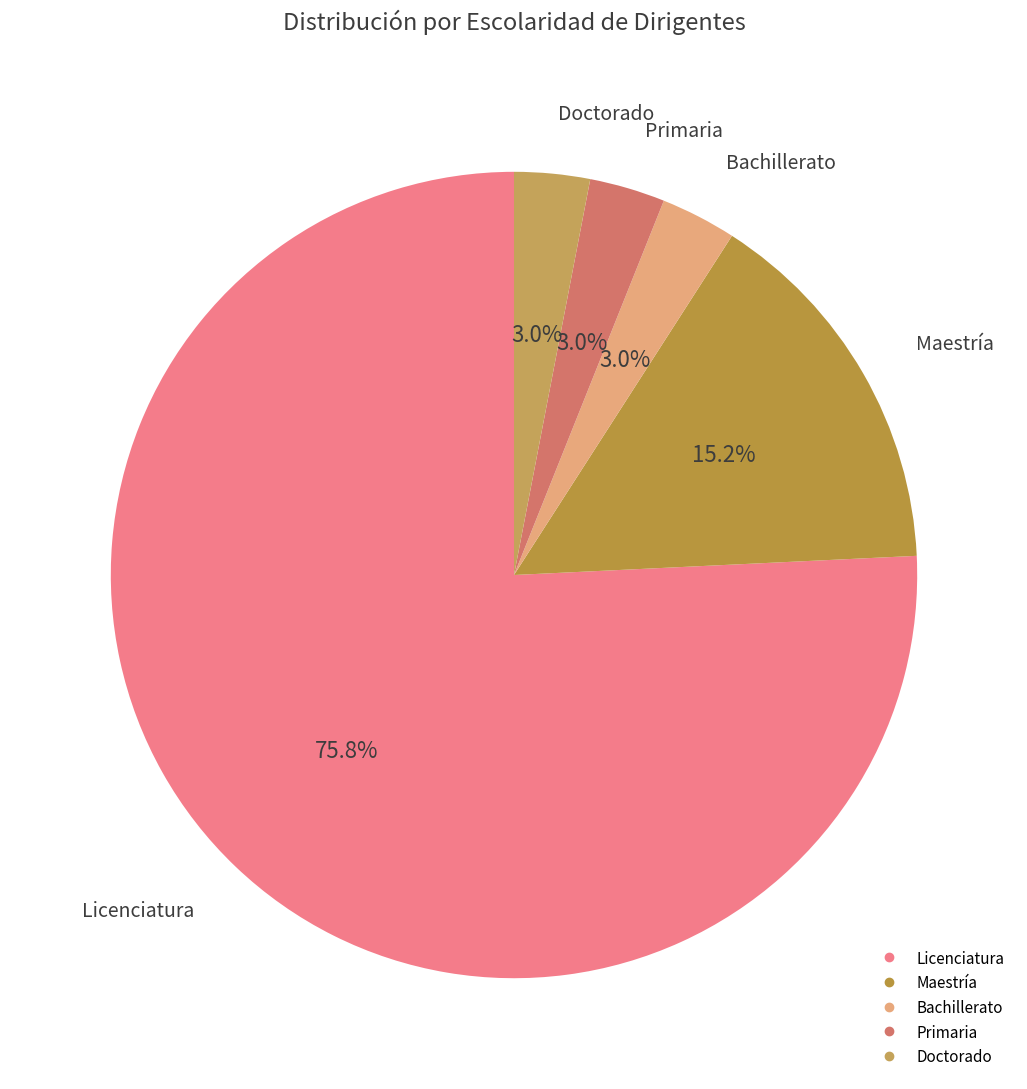

Count the number of slices in the pie.

5